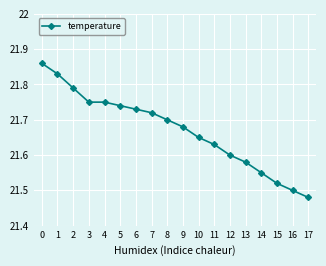

Which category has the lowest value across all series?

17